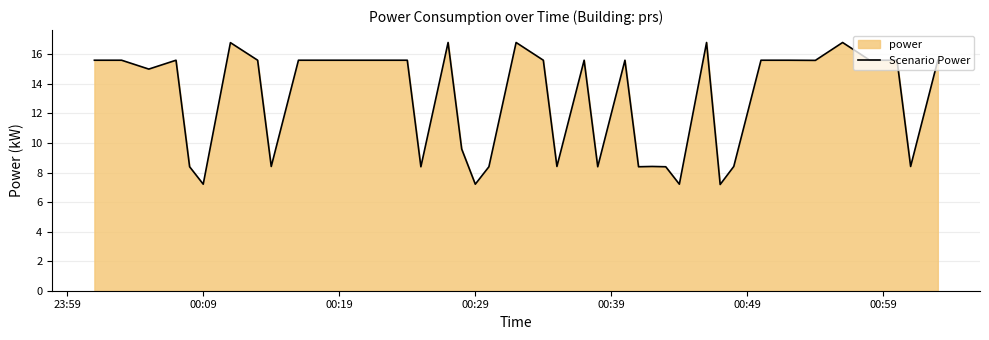

What is the sum of all values?

510.6